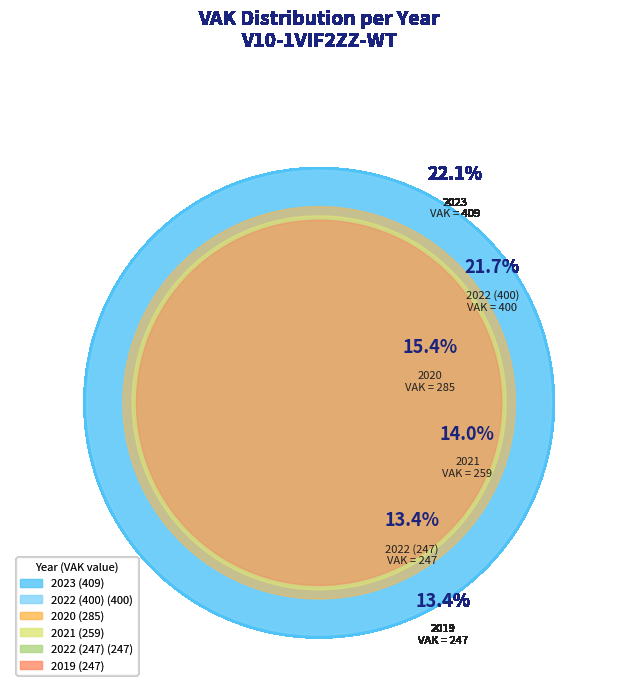

True or false: 2023 (VAK=409) accounts for 22% of the total.

True